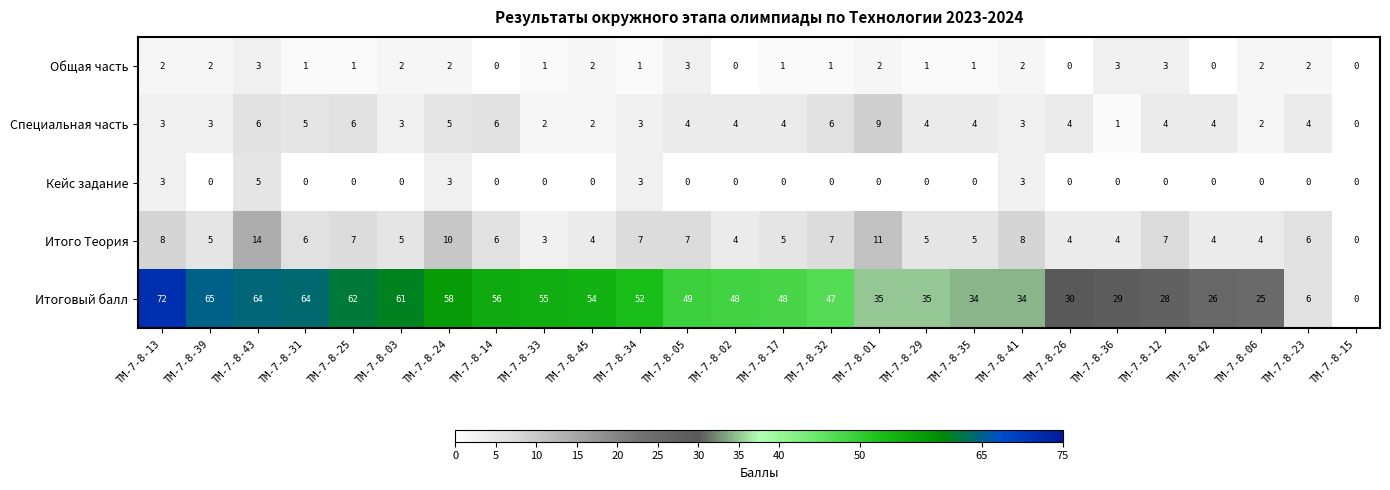

At which category does the chart reach its peak across all series?

ТМ-7-8-13